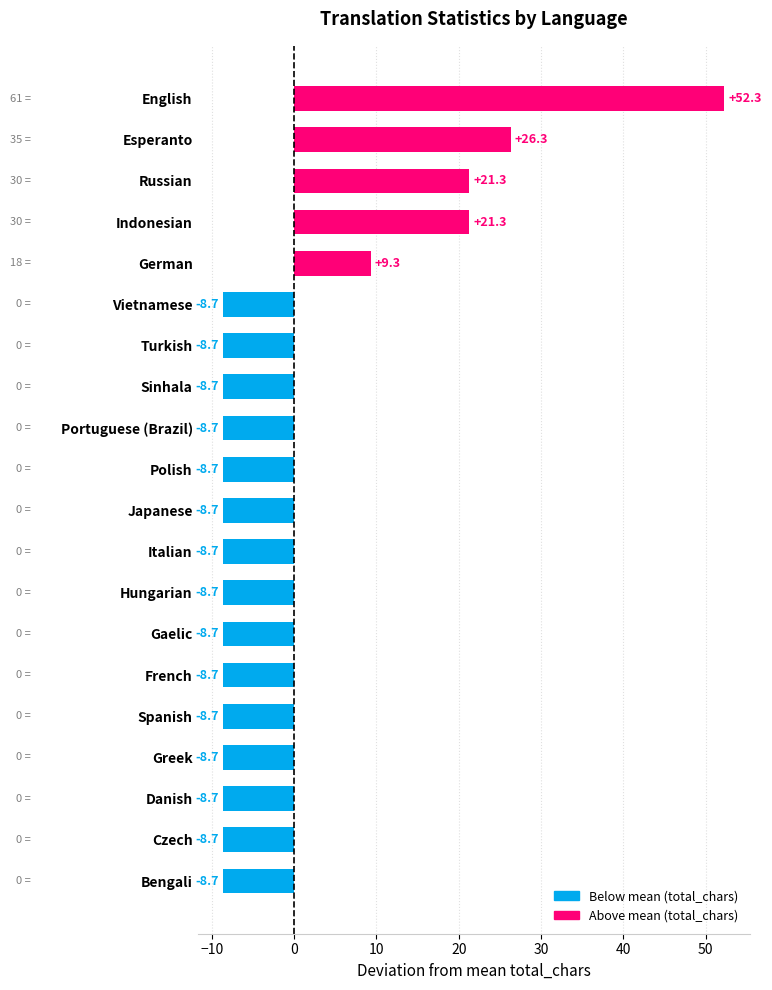

What is the difference between the maximum and minimum values?

61.0